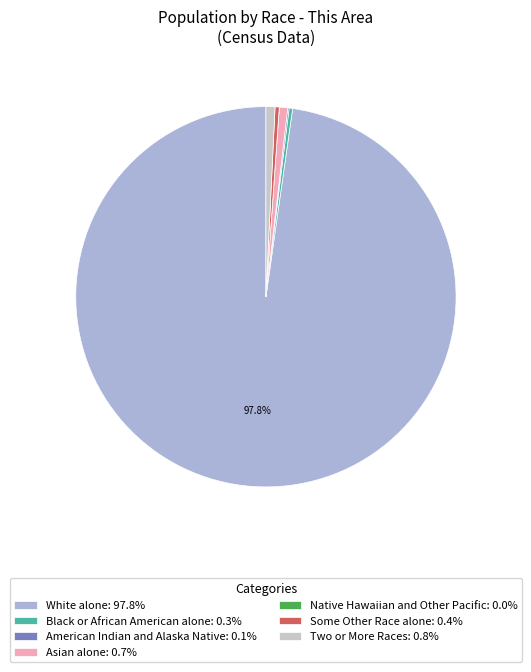

Rank the categories by value from highest to lowest.

White alone, Two or More Races, Asian alone, Some Other Race alone, Black or African American alone, American Indian and Alaska Native, Native Hawaiian and Other Pacific